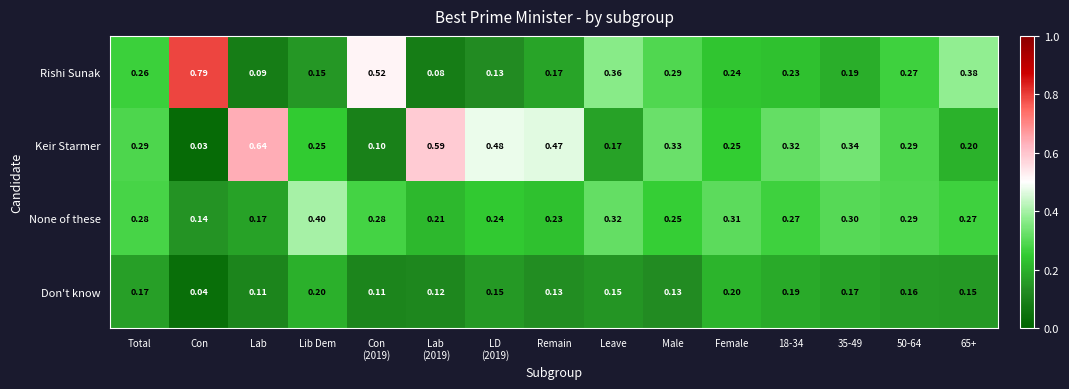

Which series has the largest total across all categories?

Keir Starmer